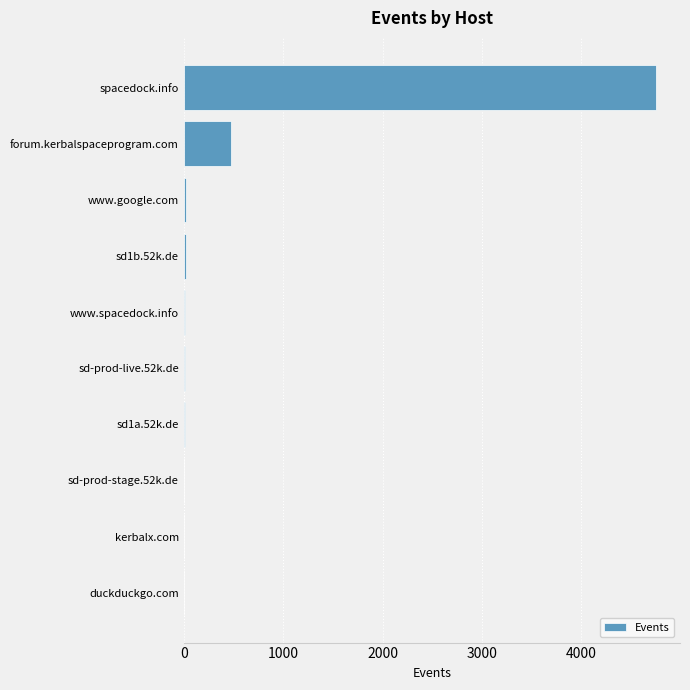

What is the maximum value shown in the chart?

4754